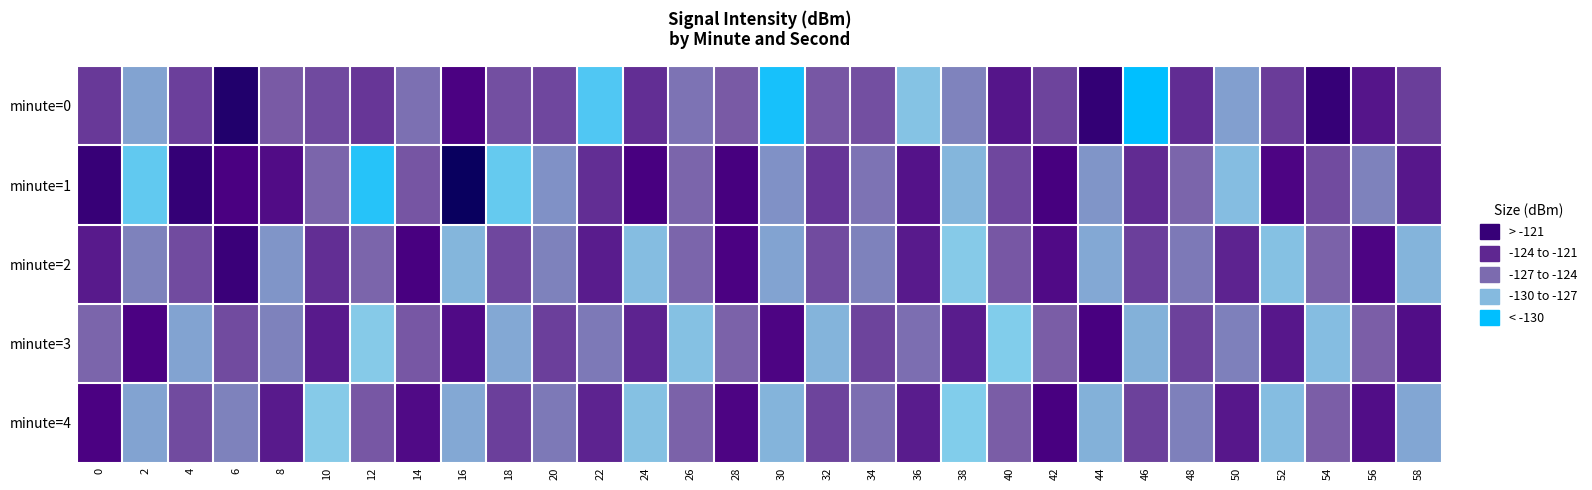

What is the total value across all series at 52?

-631.1